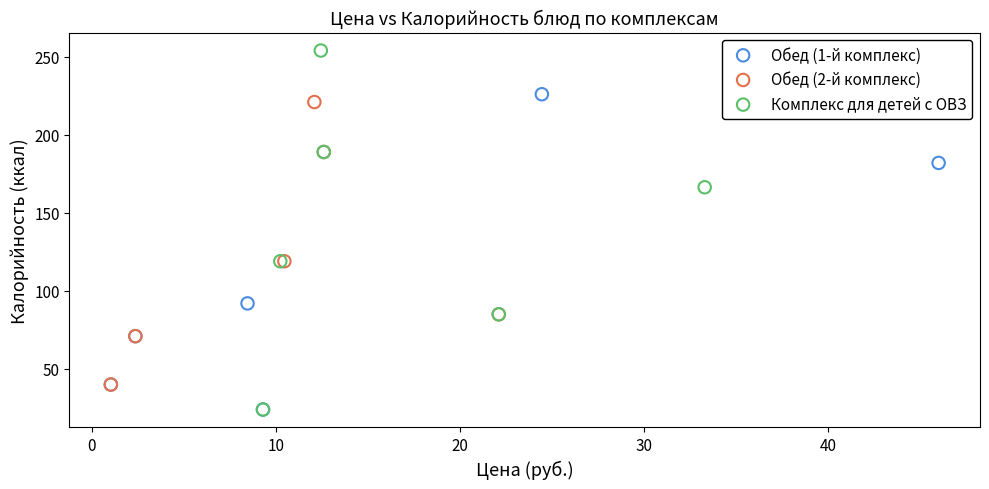

Which series has the widest spread of Y values?

Комплекс для детей с ОВЗ